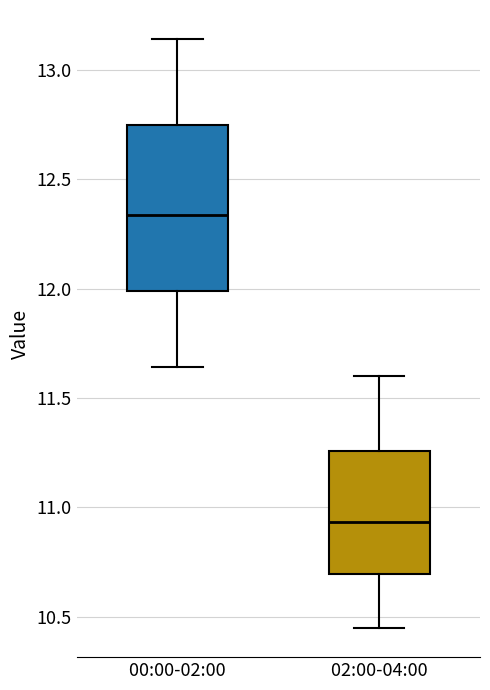

Reading left to right, transcribe this box plot: for each box, give where its median line is, the range the box spans, and where its two whiskers end, as read against the y-axis. The values are not printed on the chart, so give them approximately, as read against the axis.

00:00-02:00: median 12.35, box 12.00 to 12.75, whiskers 11.65 to 13.15
02:00-04:00: median 10.95, box 10.70 to 11.25, whiskers 10.45 to 11.60